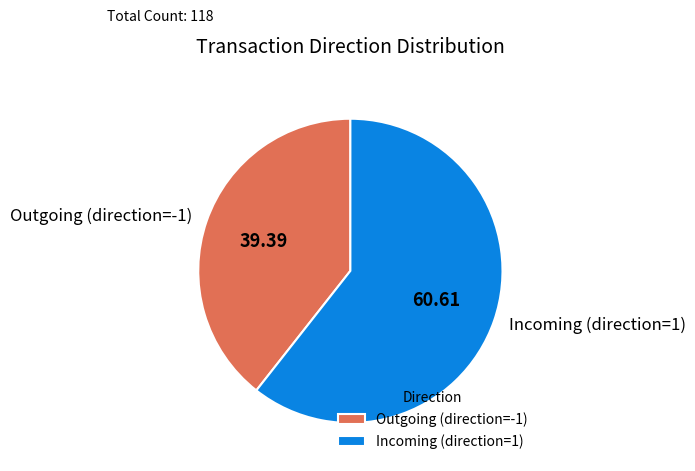

Is there a majority slice in this chart?

Yes